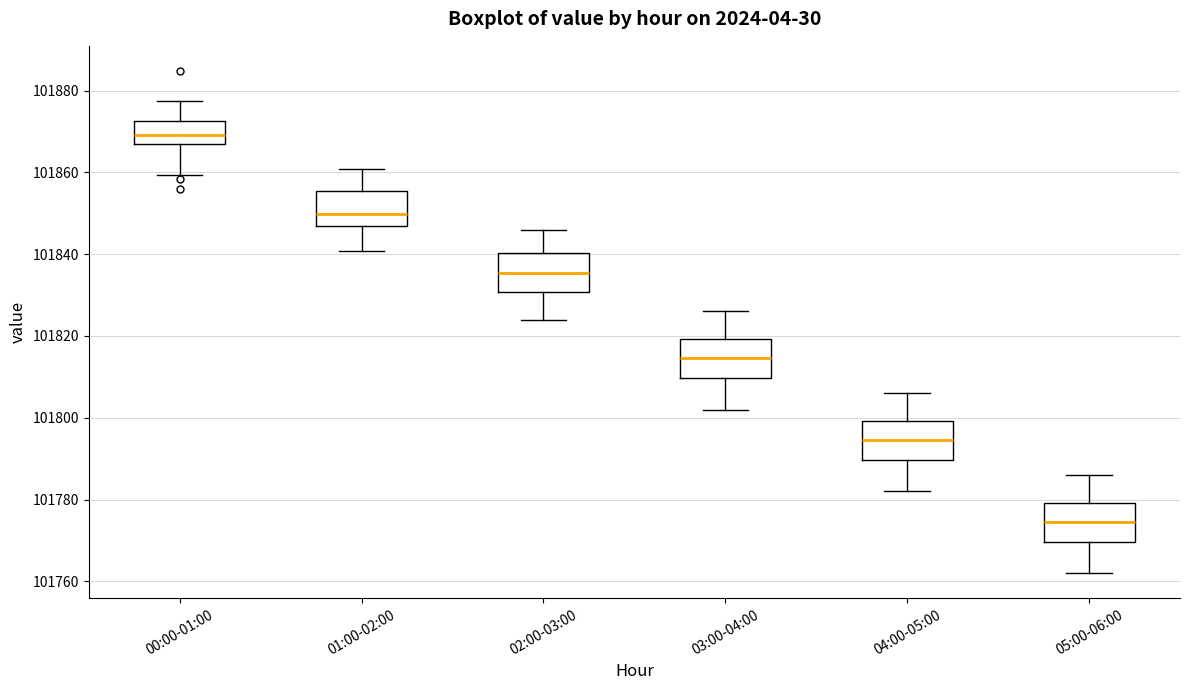

Reading left to right, read every box against the y-axis: the position of its median line, the range the box covers, and the ends of its whiskers. The values are not printed on the chart, so give them approximately, as read against the axis.

00:00-01:00: median 101870, box 101866 to 101872, whiskers 101860 to 101878
01:00-02:00: median 101850, box 101846 to 101856, whiskers 101840 to 101860
02:00-03:00: median 101836, box 101830 to 101840, whiskers 101824 to 101846
03:00-04:00: median 101814, box 101810 to 101820, whiskers 101802 to 101826
04:00-05:00: median 101794, box 101790 to 101800, whiskers 101782 to 101806
05:00-06:00: median 101774, box 101770 to 101780, whiskers 101762 to 101786